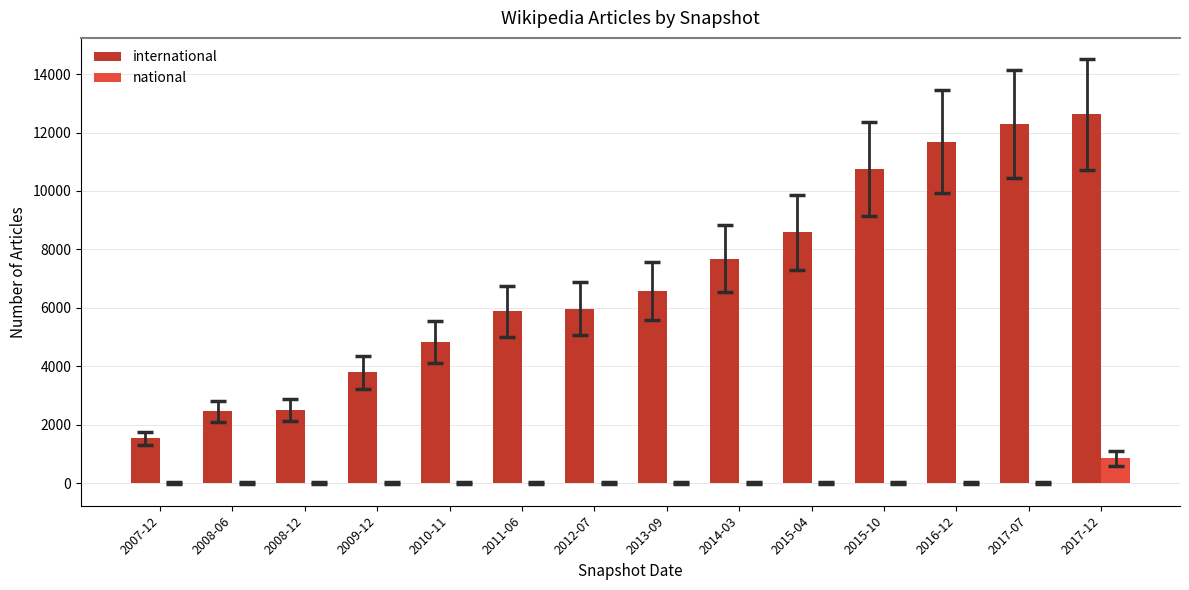

Where is international nearest to the value 7074?

2013-09